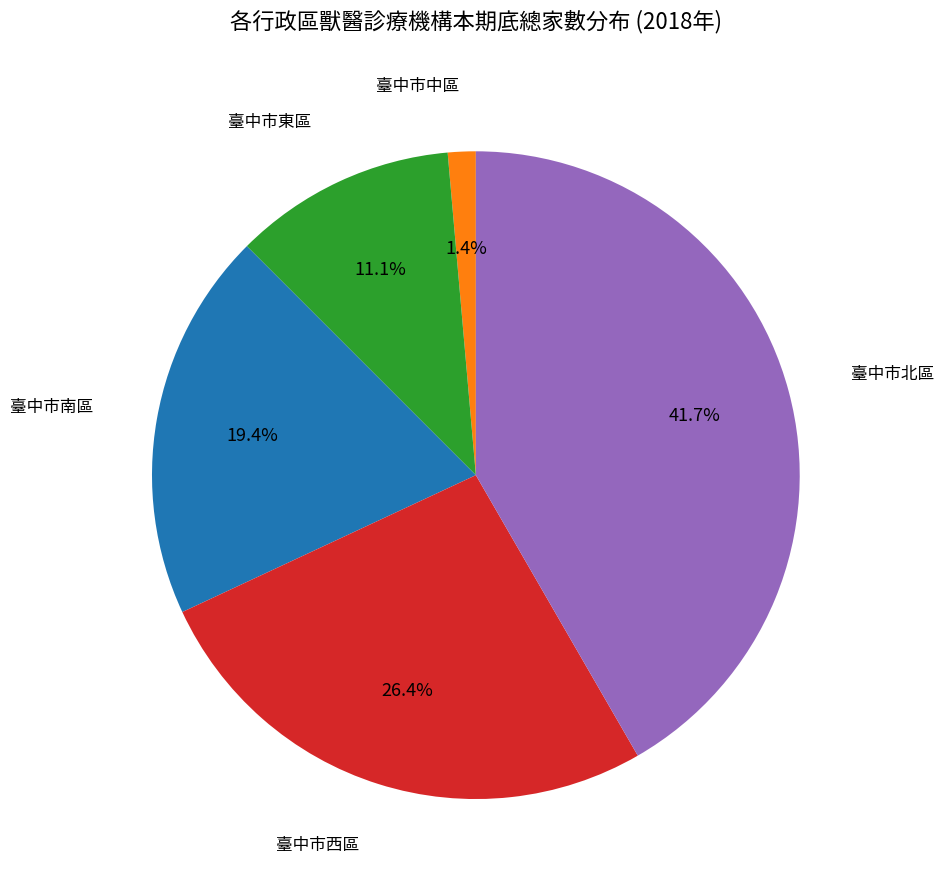

Is there any slice that represents more than half of the pie?

No